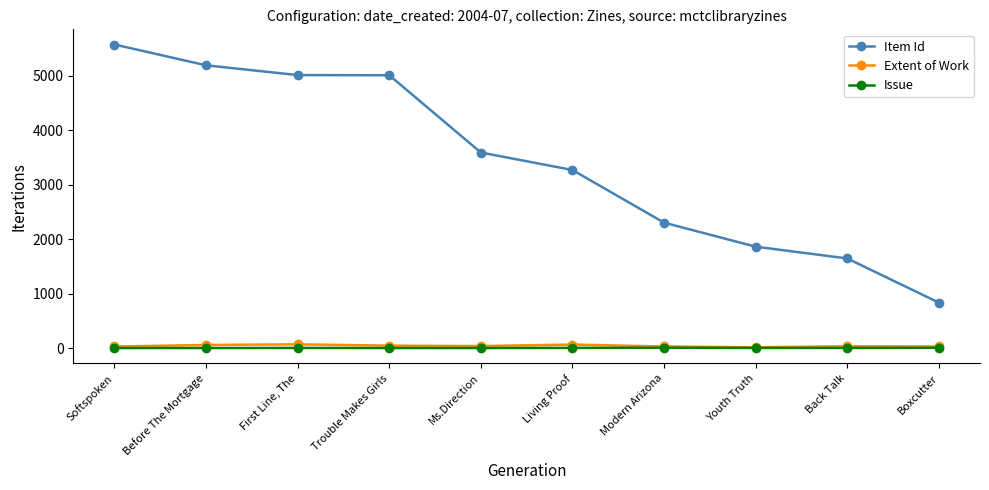

List the labels in order of Item Id value, smallest first.

Boxcutter, Back Talk, Youth Truth, Modern Arizona, Living Proof, Ms.Direction, Trouble Makes Girls, First Line, The, Before The Mortgage, Softspoken